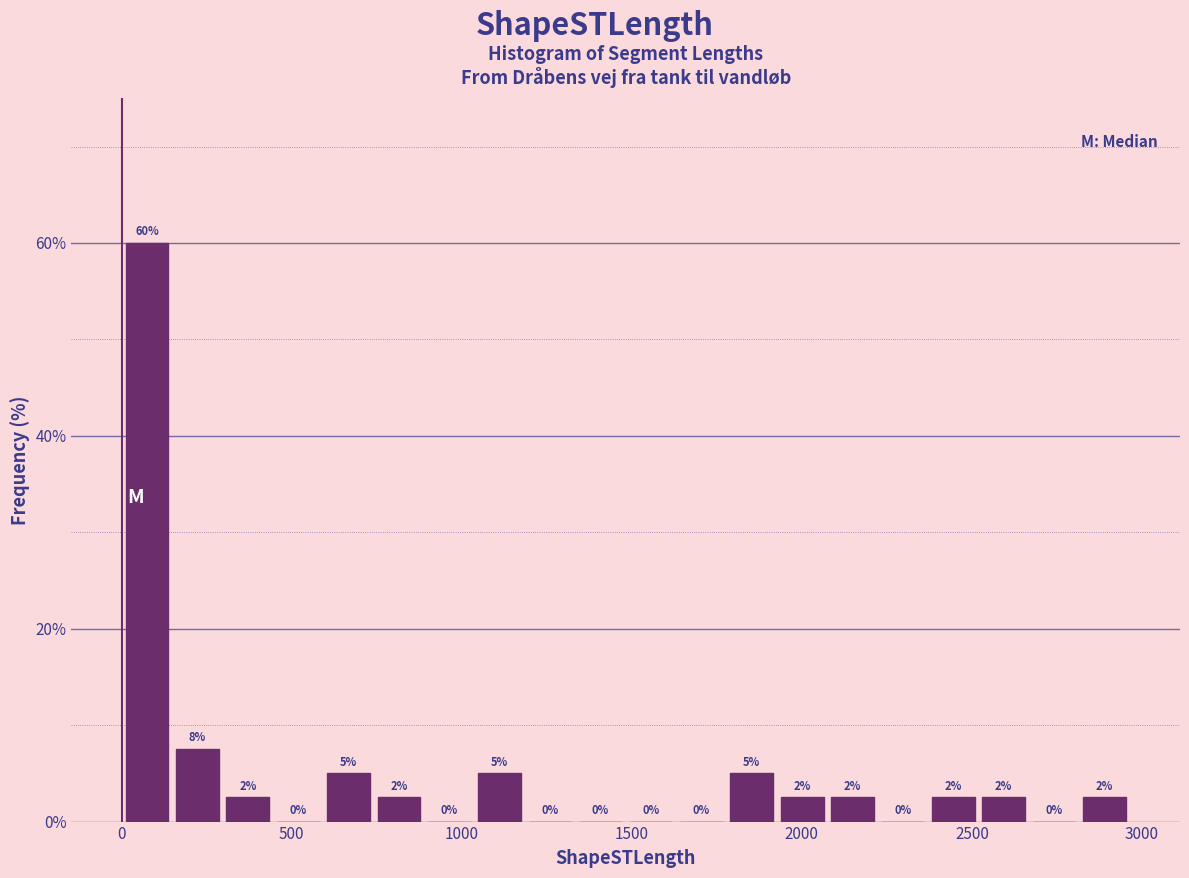

Around what value on the x-axis is the tallest bar? Give the approximate position of its centre, as read against the axis.

50